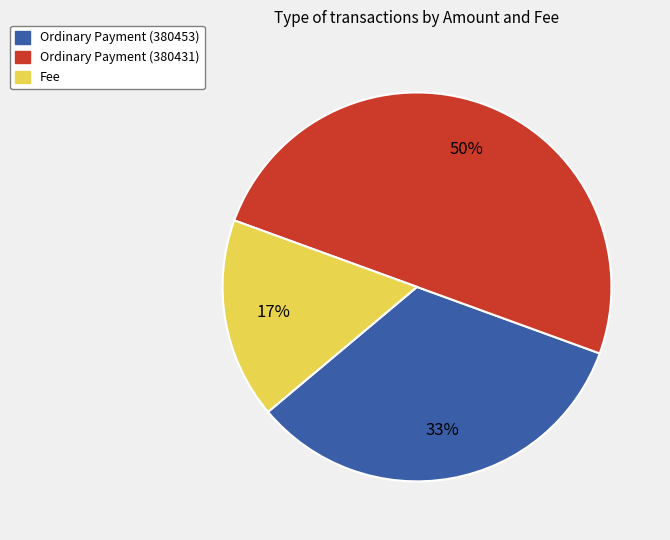

Is Ordinary Payment (380453) the majority of the pie?

No